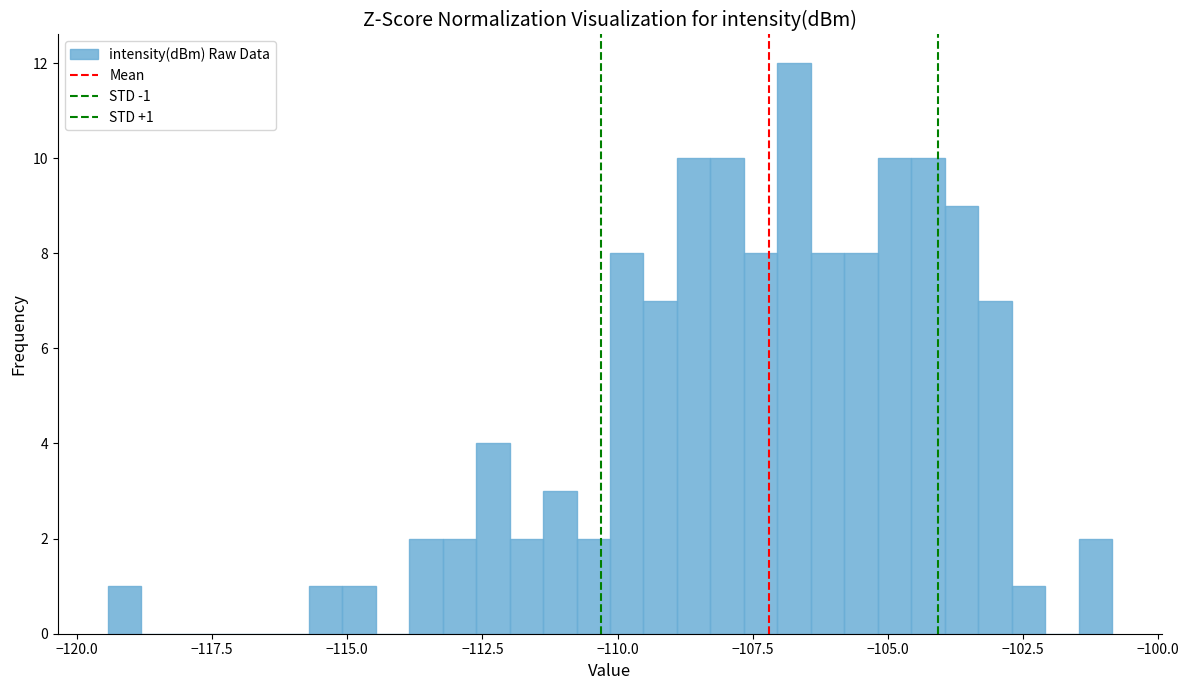

Read against the x-axis, roughly where is the centre of the tallest bar?

-106.5